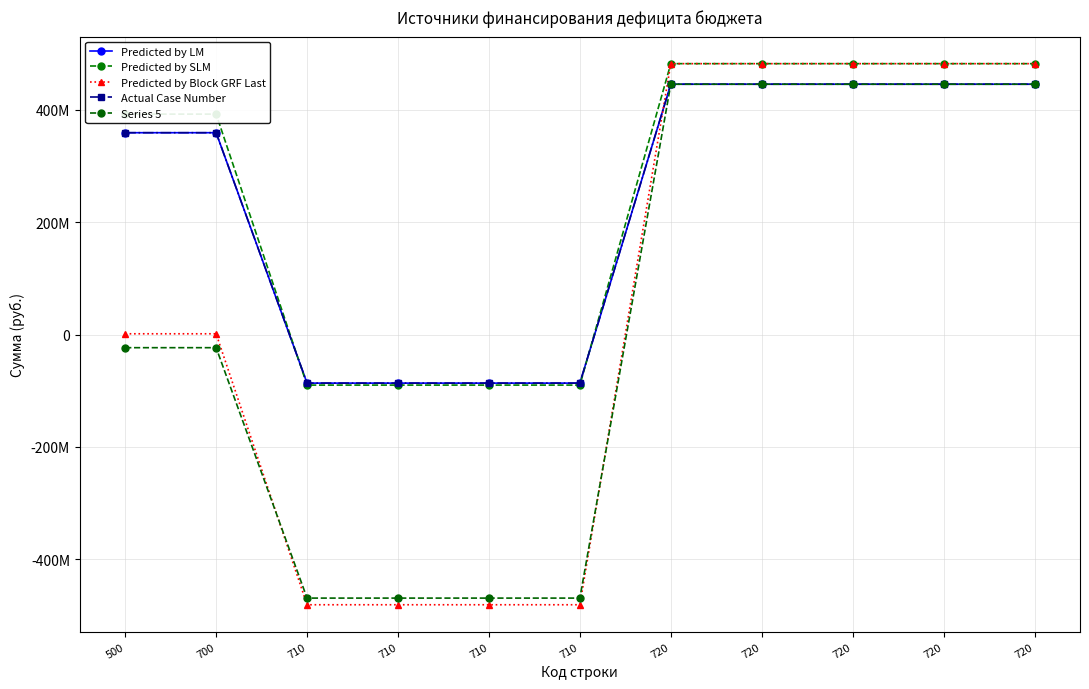

Does the chart have visible grid lines?

Yes